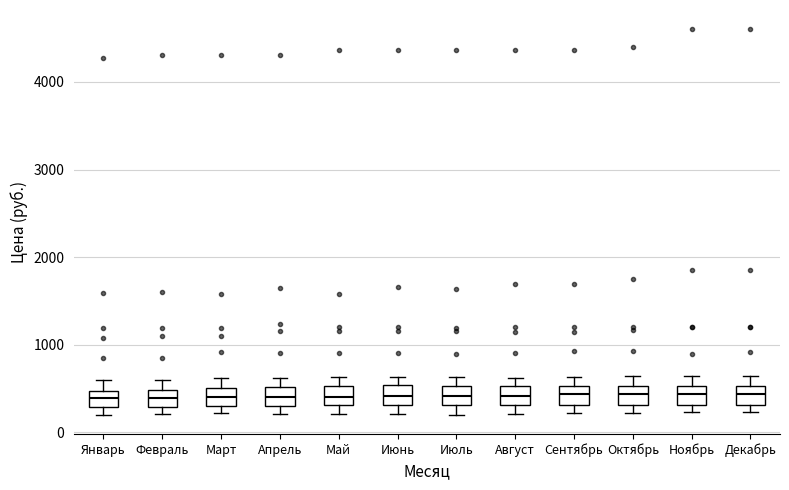

Reading left to right, read every box against the y-axis: the position of its median line, the range the box covers, and the ends of its whiskers. The values are not printed on the chart, so give them approximately, as read against the axis.

Январь: median 400, box 300 to 500, whiskers 200 to 600
Февраль: median 400, box 300 to 500, whiskers 200 to 600
Март: median 400, box 300 to 500, whiskers 200 to 600
Апрель: median 400, box 300 to 500, whiskers 200 to 600
Май: median 400, box 300 to 500, whiskers 200 to 600
Июнь: median 400, box 300 to 500, whiskers 200 to 600
Июль: median 400, box 300 to 500, whiskers 200 to 600
Август: median 400, box 300 to 500, whiskers 200 to 600
Сентябрь: median 400, box 300 to 500, whiskers 200 to 600
Октябрь: median 400, box 300 to 500, whiskers 200 to 600
Ноябрь: median 400, box 300 to 500, whiskers 200 to 600
Декабрь: median 400, box 300 to 500, whiskers 200 to 600